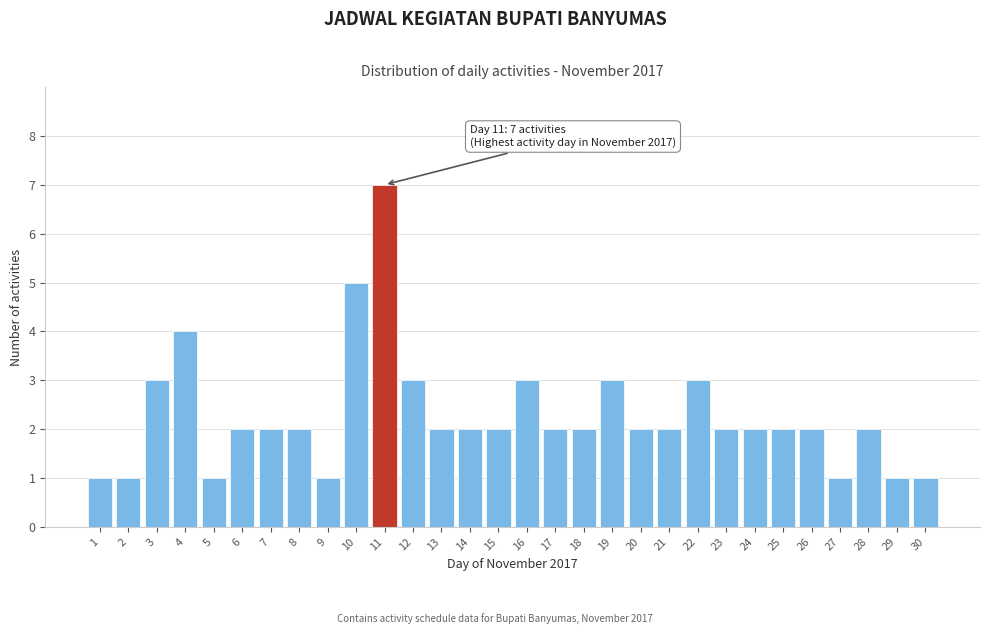

Reading right to left, what are all the values shown in this chart?

1	1	2	1	2	2	2	2	3	2	2	3	2	2	3	2	2	2	3	7	5	1	2	2	2	1	4	3	1	1